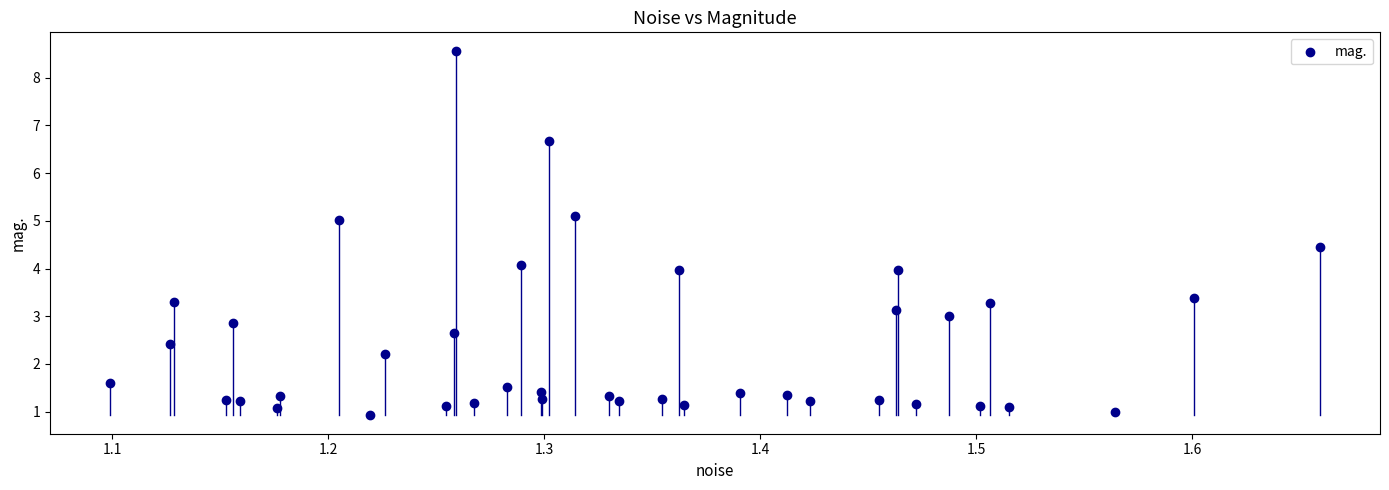

What is the range of Y values (max minus min)?

7.7